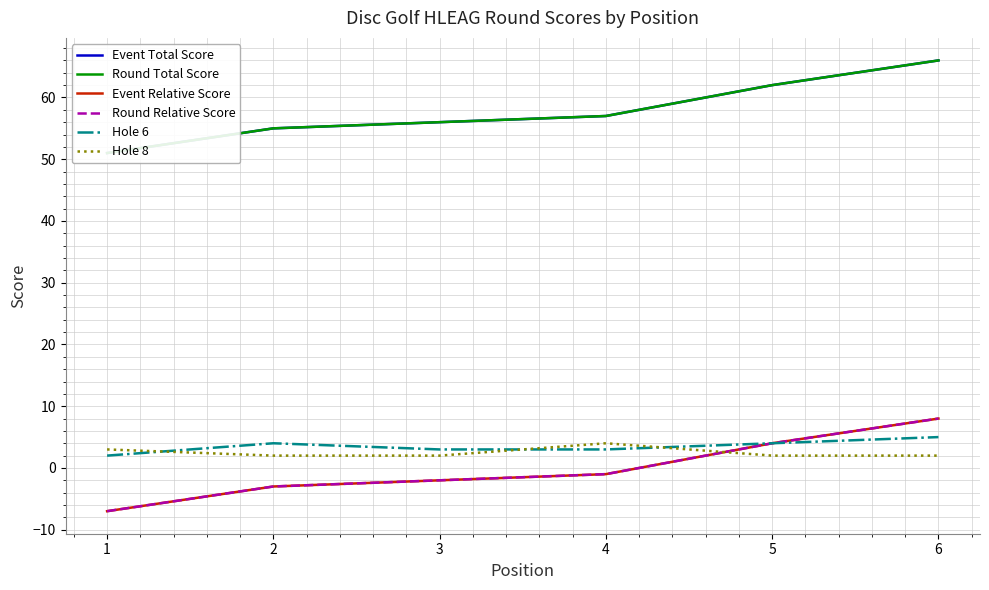

Where is the first local maximum for Hole 6?

2